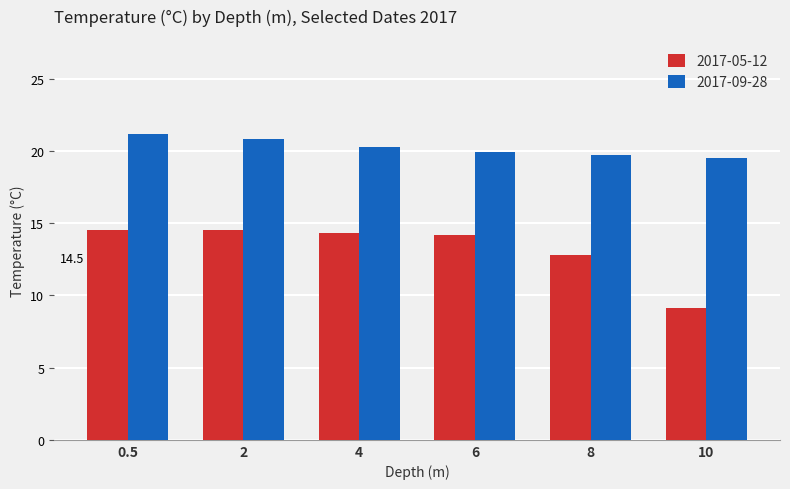

What is the difference between the maximum and minimum values in the 2017-05-12 series?

5.4